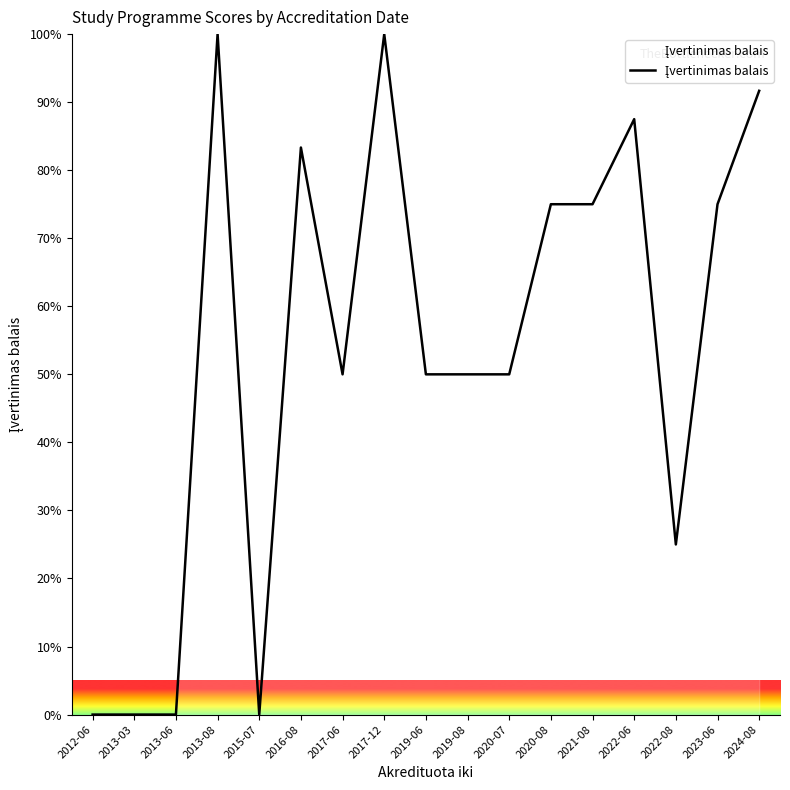

The chart shows a value of 35.7 at 2022-08. True or false?

False